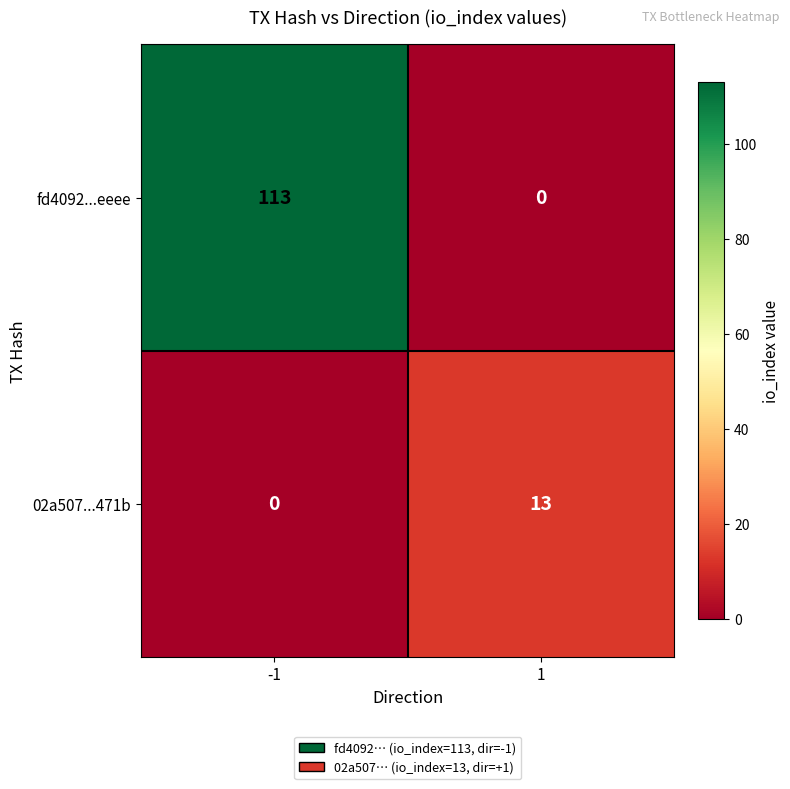

Rank the series by their maximum value, from highest to lowest.

fd4092...eeee, 02a507...471b